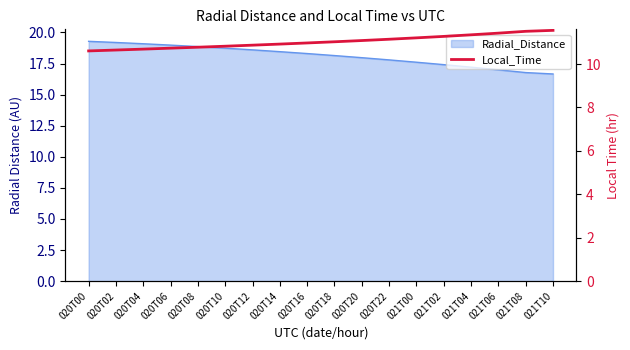

What is the label of the 17th point from the right?

020T02